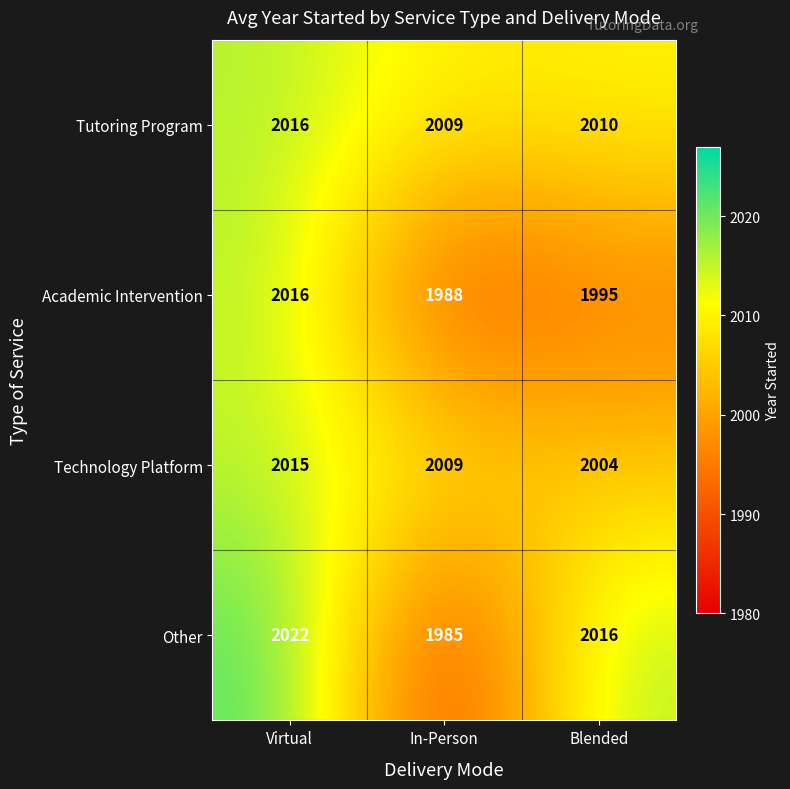

How many distinct data groups are displayed?

4